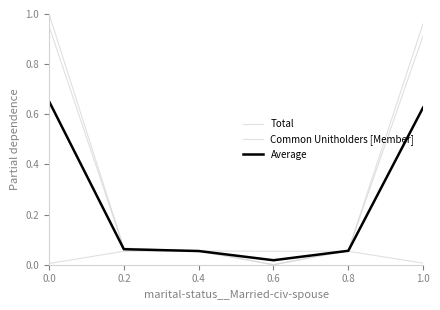

Between 0.2 and 0.6, which series saw the biggest shift?

Total